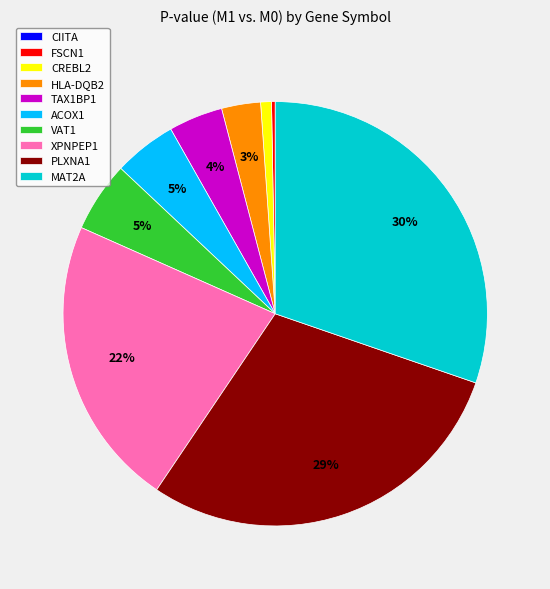

To the nearest percent, what is the average slice percentage?

10%